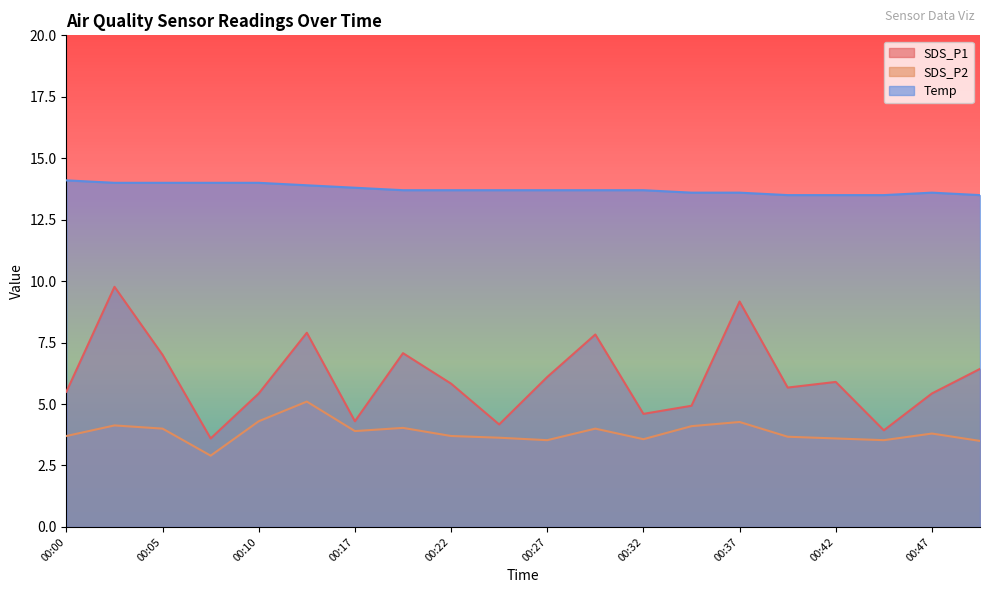

Between 00:17 and 00:32, which series saw the biggest shift?

SDS_P2